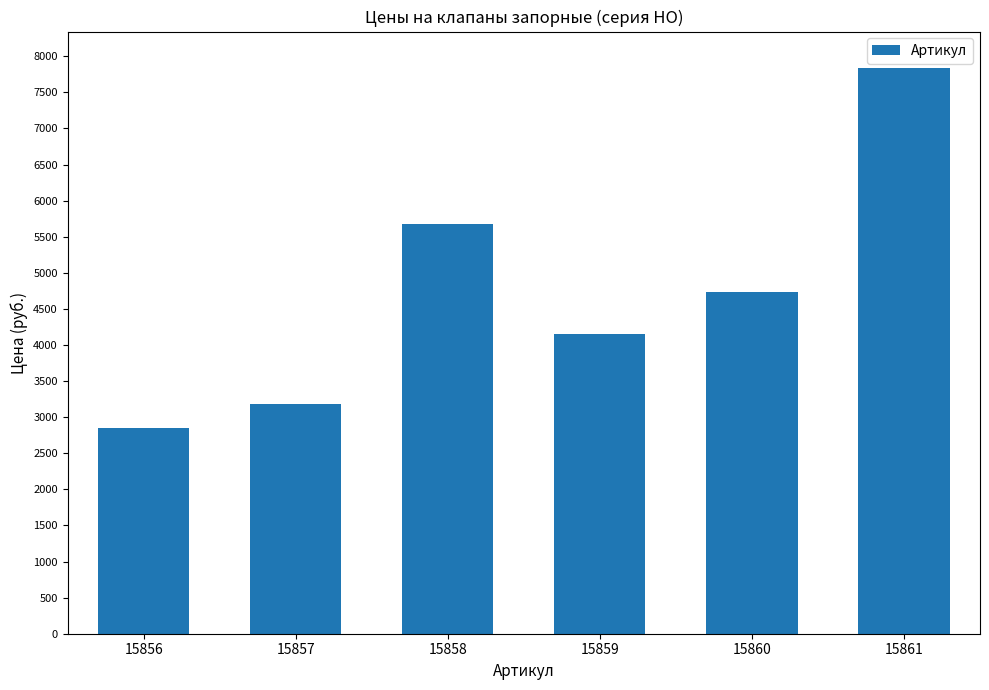

Reading right to left, list all the values displayed in this chart.

7843	4741	4158	5676	3180	2849